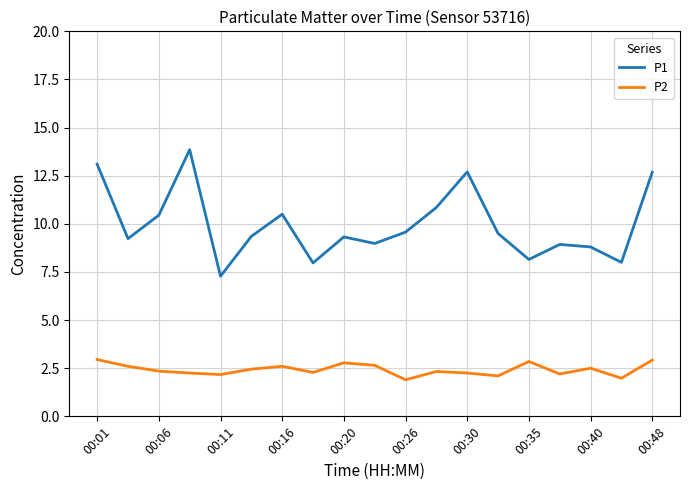

Rank the series by their average value, from lowest to highest.

P2, P1